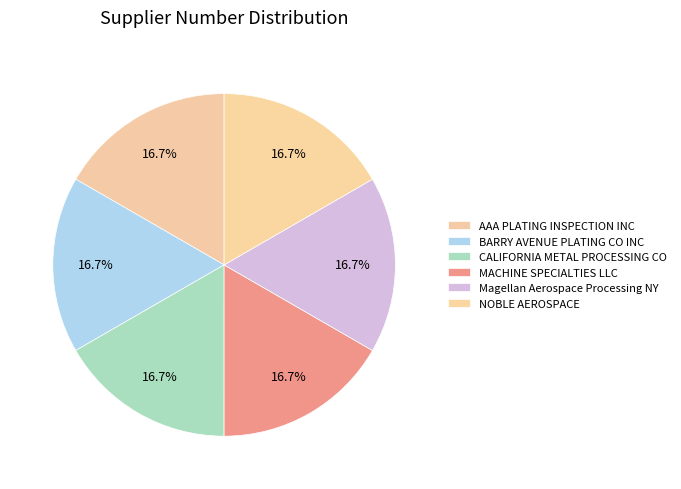

What percentage is NOT represented by AAA PLATING INSPECTION INC?

83.3%